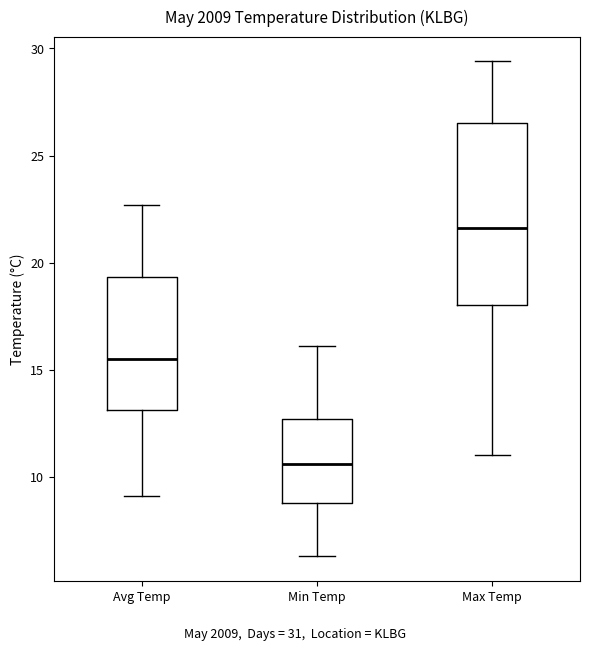

Reading left to right, read every box against the y-axis: the position of its median line, the range the box covers, and the ends of its whiskers. The values are not printed on the chart, so give them approximately, as read against the axis.

Avg Temp: median 15.5, box 13.0 to 19.5, whiskers 9.0 to 22.5
Min Temp: median 10.5, box 9.0 to 12.5, whiskers 6.5 to 16.0
Max Temp: median 21.5, box 18.0 to 26.5, whiskers 11.0 to 29.5